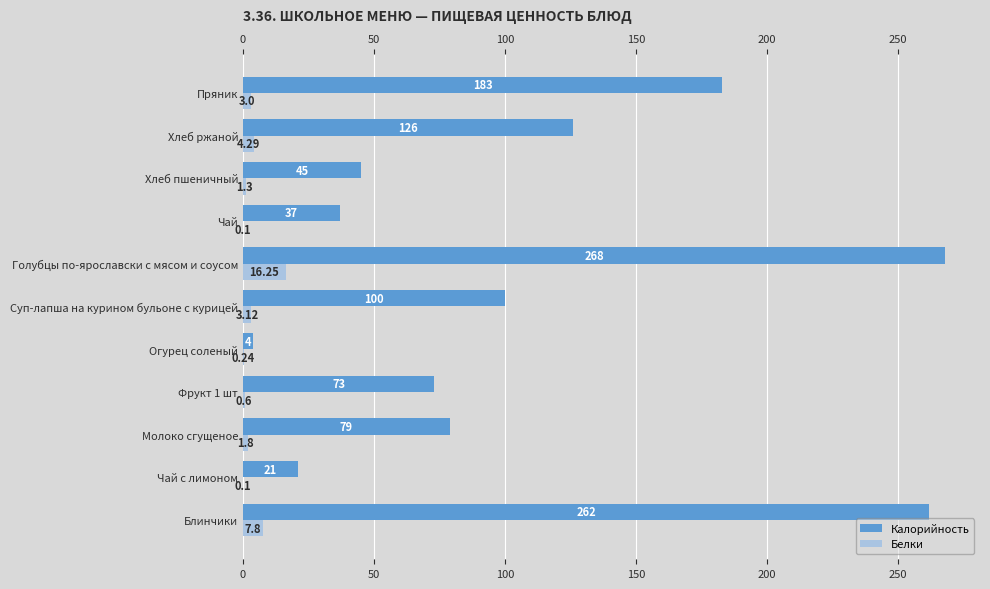

At which category is the sum across all series the highest?

Голубцы по-ярославски с мясом и соусом